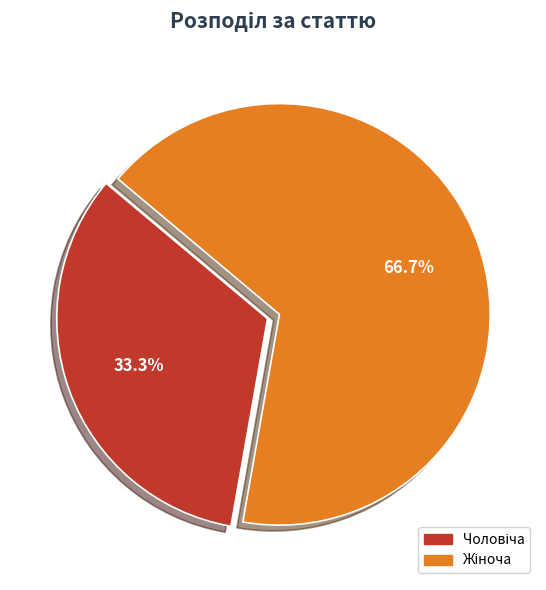

Does any single category account for the majority?

Yes